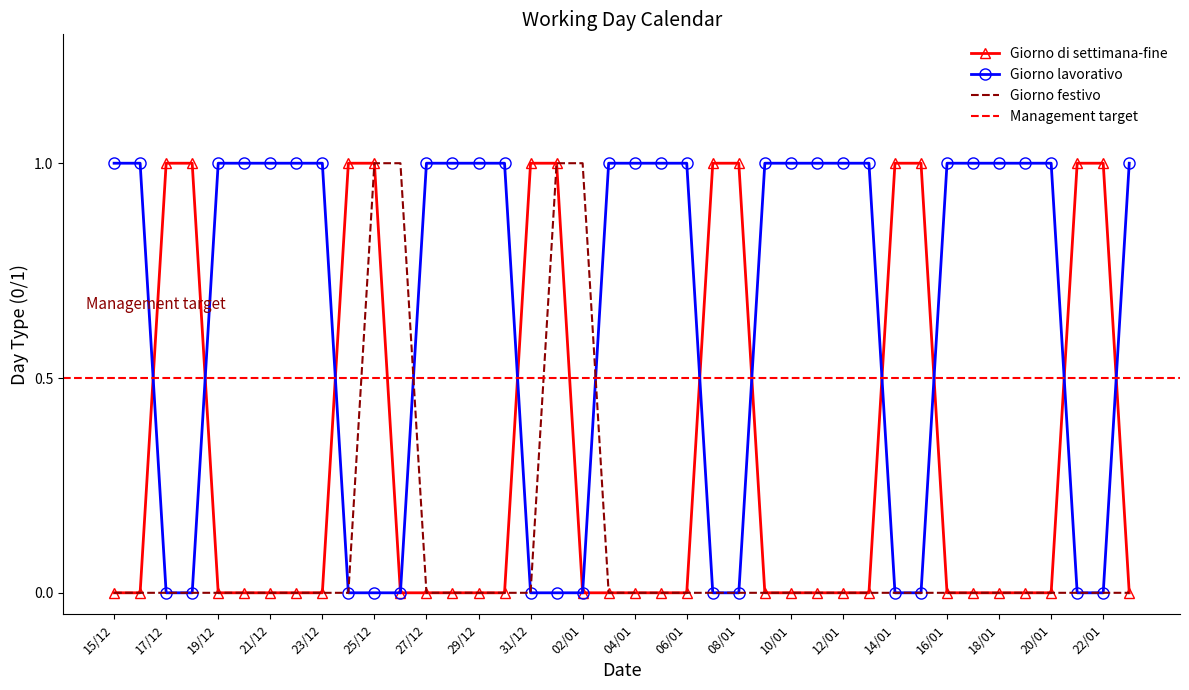

True or false: Giorno di settimana-fine has more than 0 points higher than both neighbors.

False